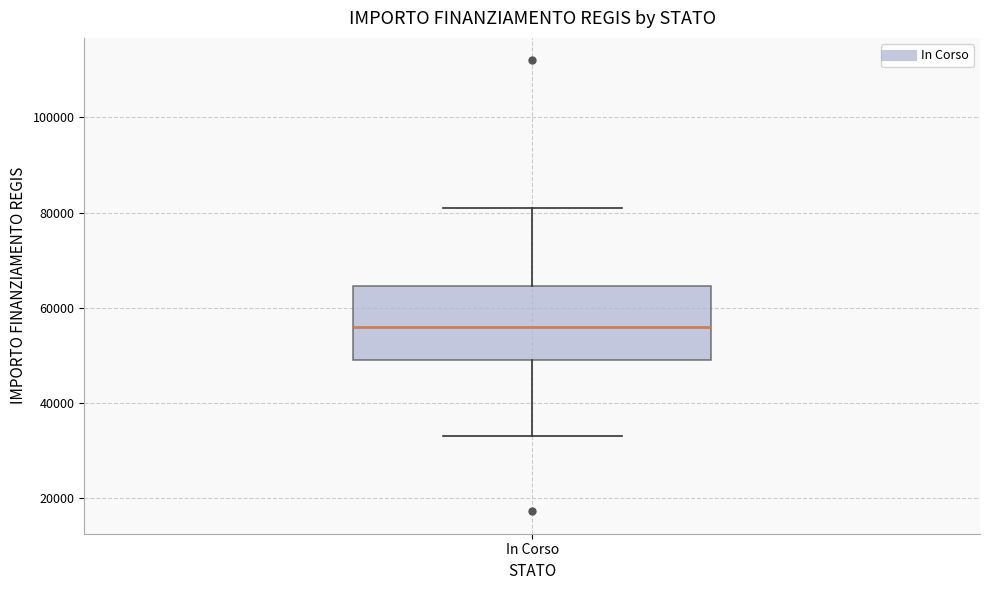

Where does the lower whisker of the box for In Corso end on the y-axis? The values are not printed on the chart, so give them approximately, as read against the axis.

32000